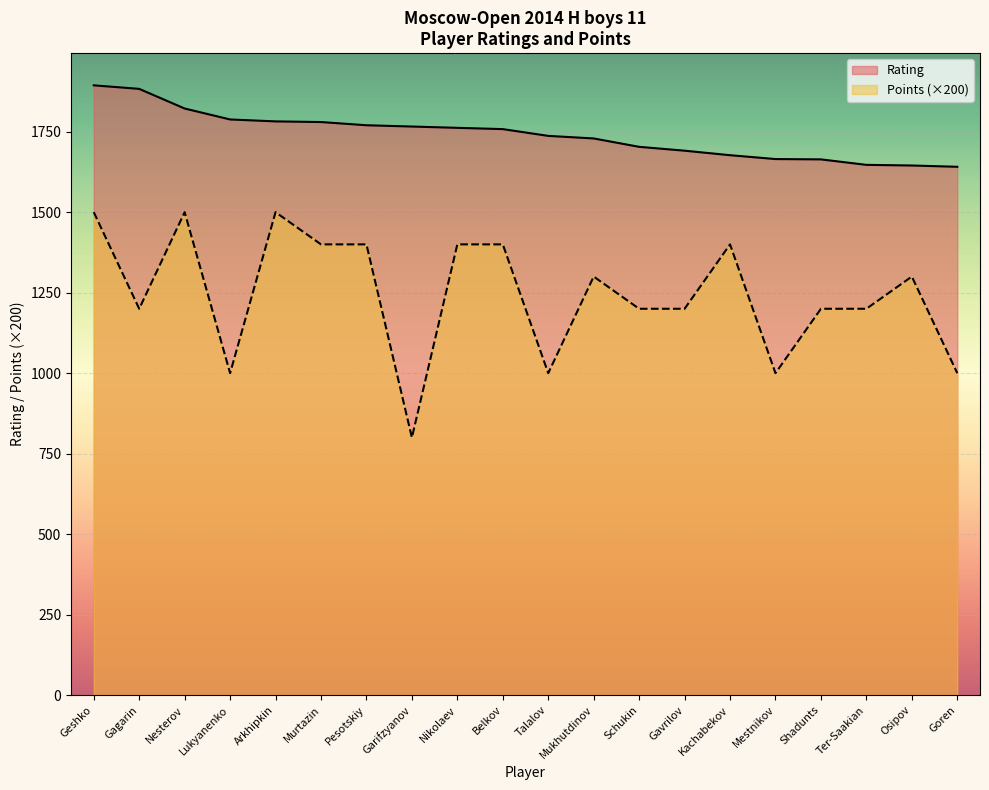

How many interior local valleys does the Points series have?

5